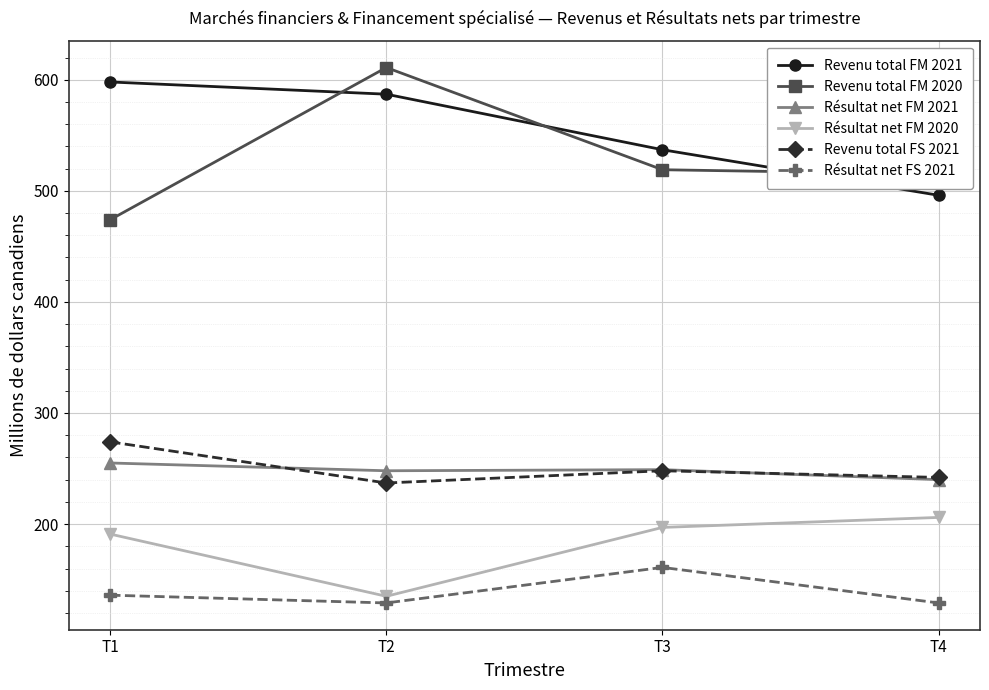

What is the average value of the Revenu total FS 2021 series?

250